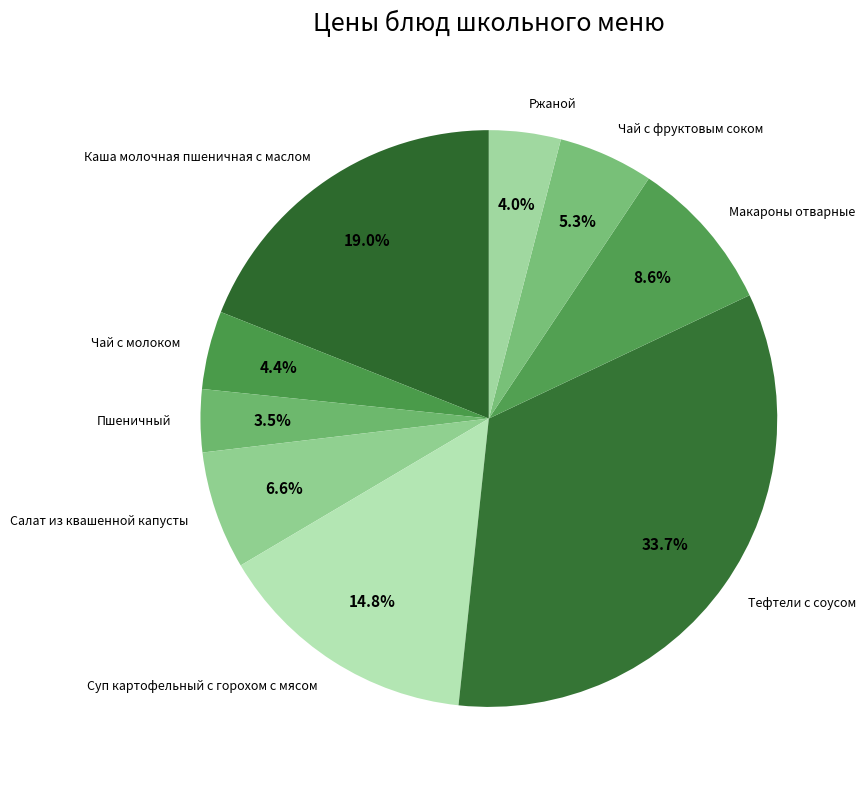

Is the sum of Салат из квашенной капусты and Ржаной greater than half?

No